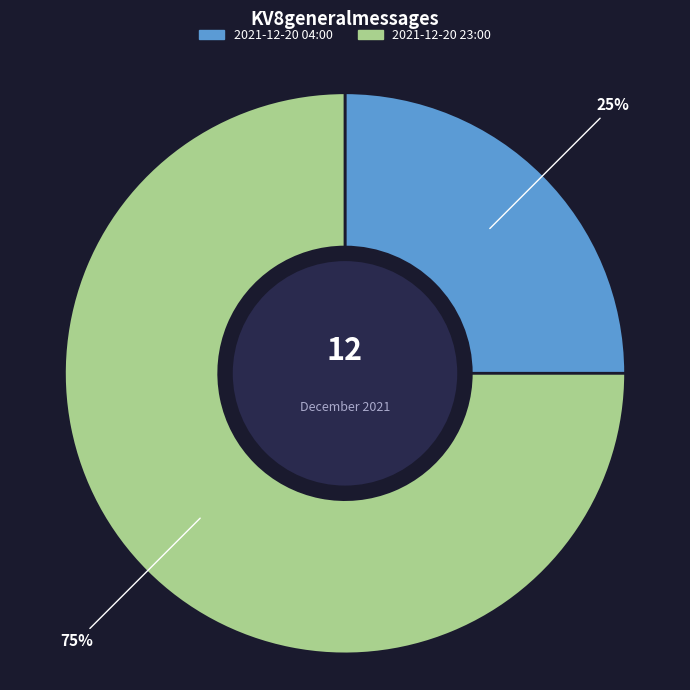

To the nearest percent, what is the difference between the largest and smallest slice percentages?

50%